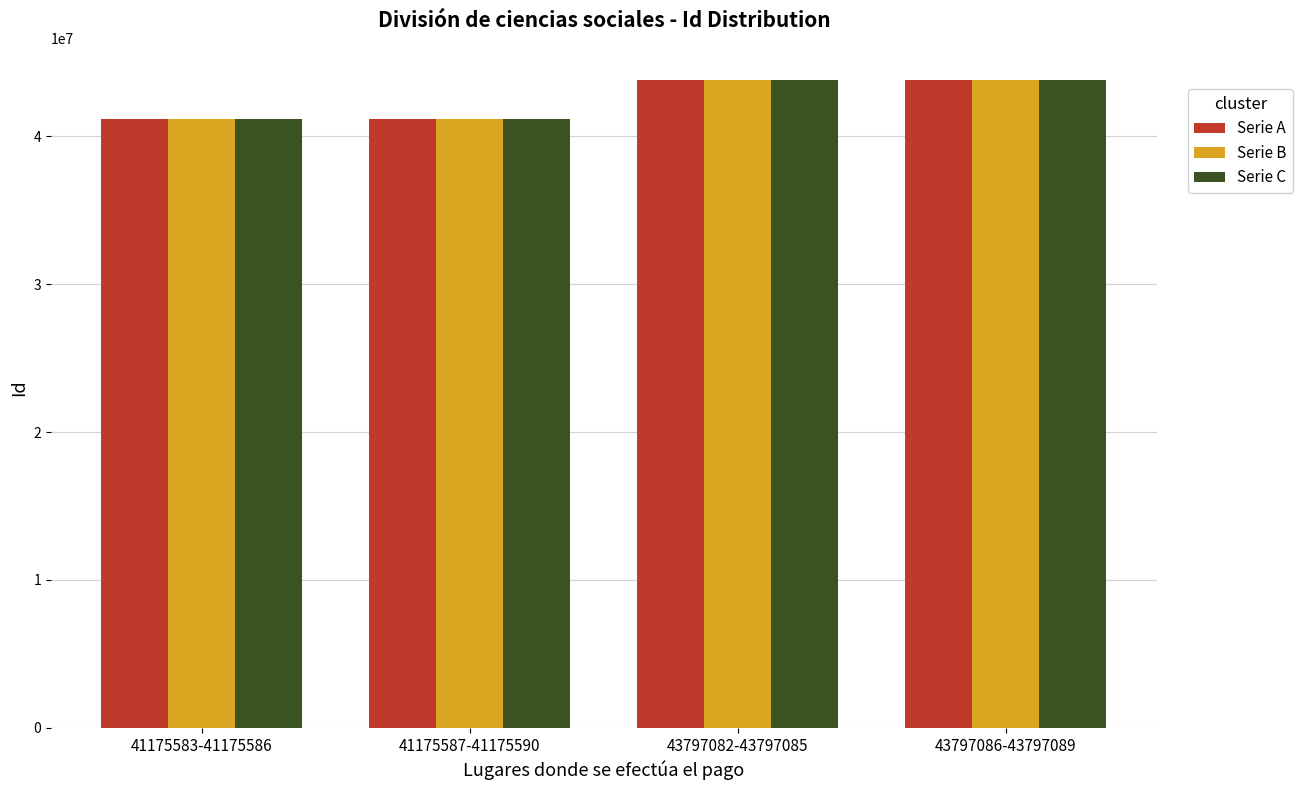

What is the approximate value of Serie B at 41175583-41175586?

41175586